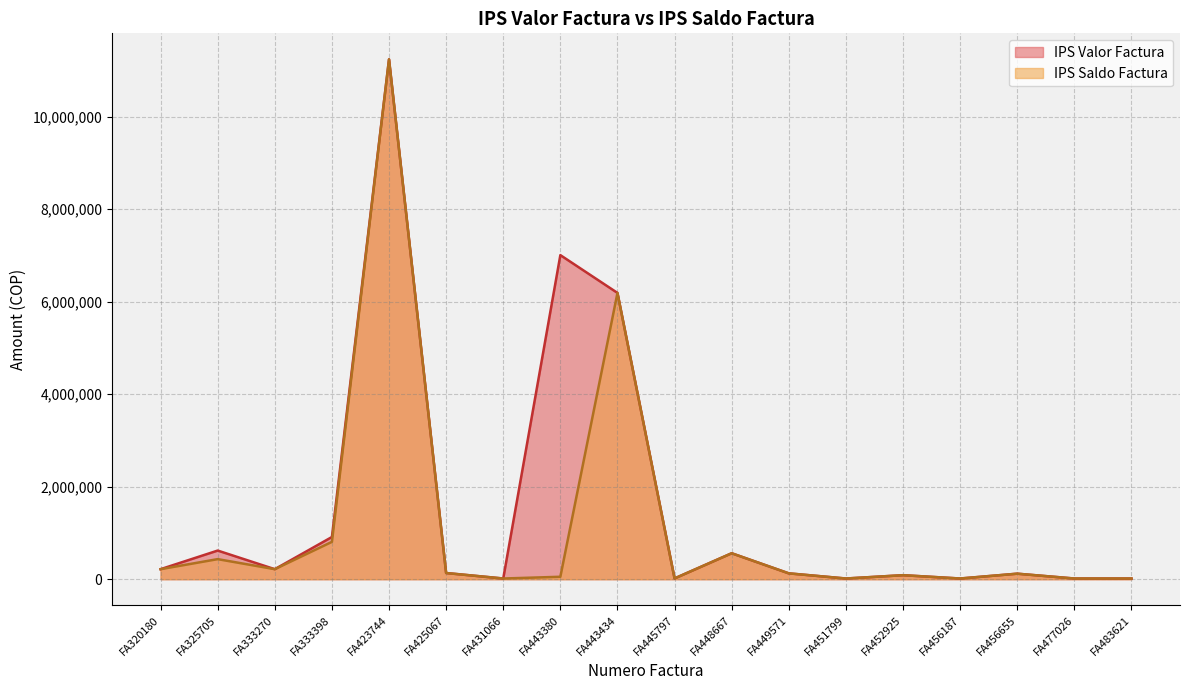

What are all the series names shown in the legend?

IPS Valor Factura, IPS Saldo Factura